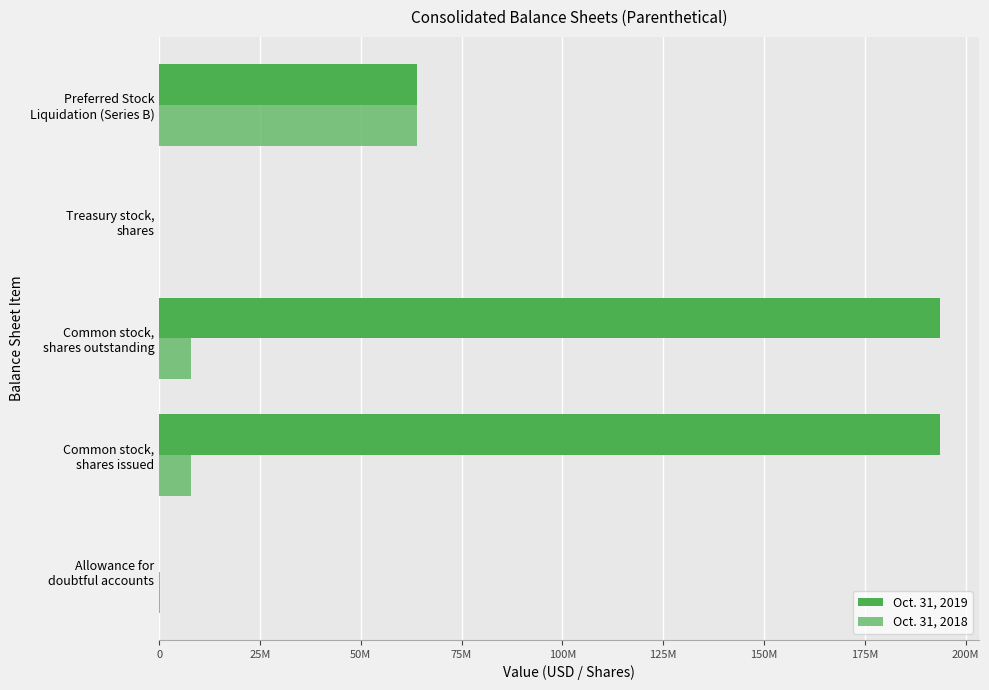

How many bars are there in total?

10